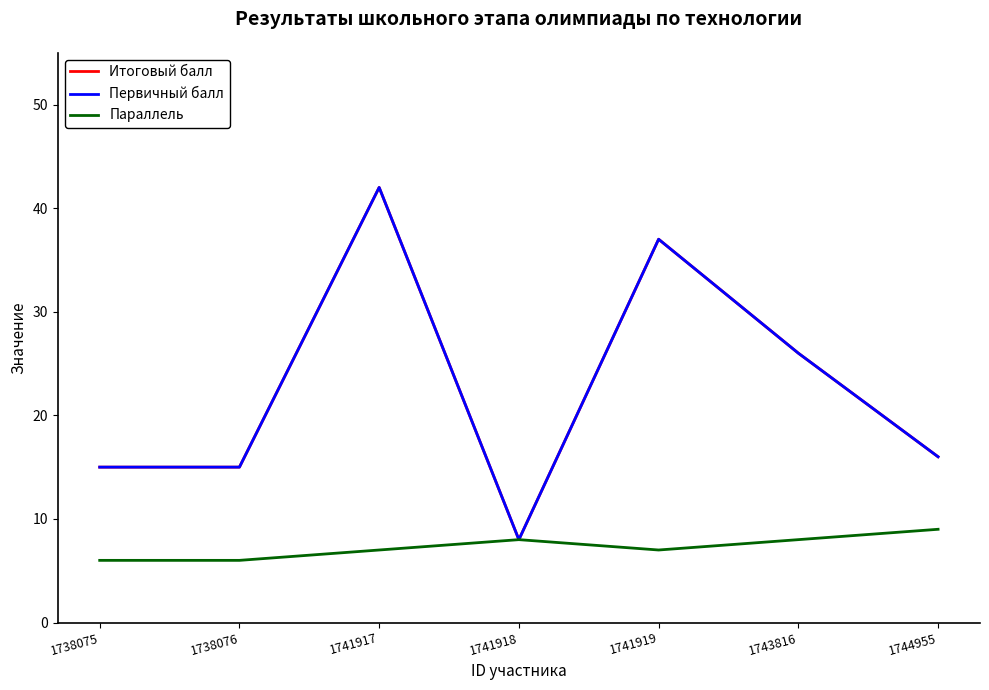

Is this an area chart (filled region under the line)?

No